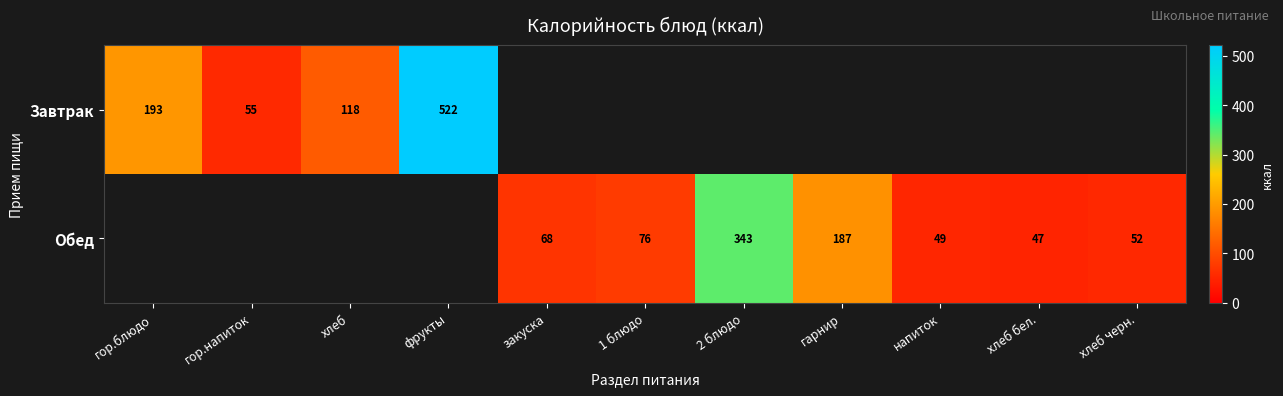

Is the value of Обед at хлеб черн. greater than the value of Завтрак at гор.блюдо?

No